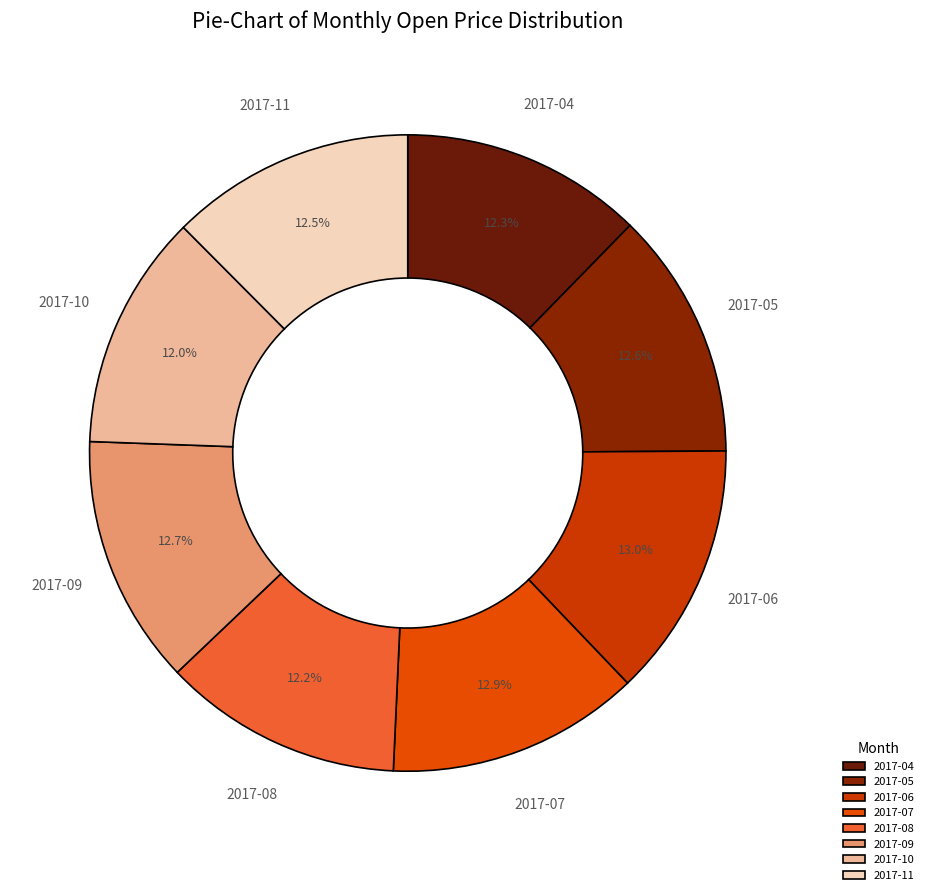

To the nearest percent, what is the average slice percentage?

12%